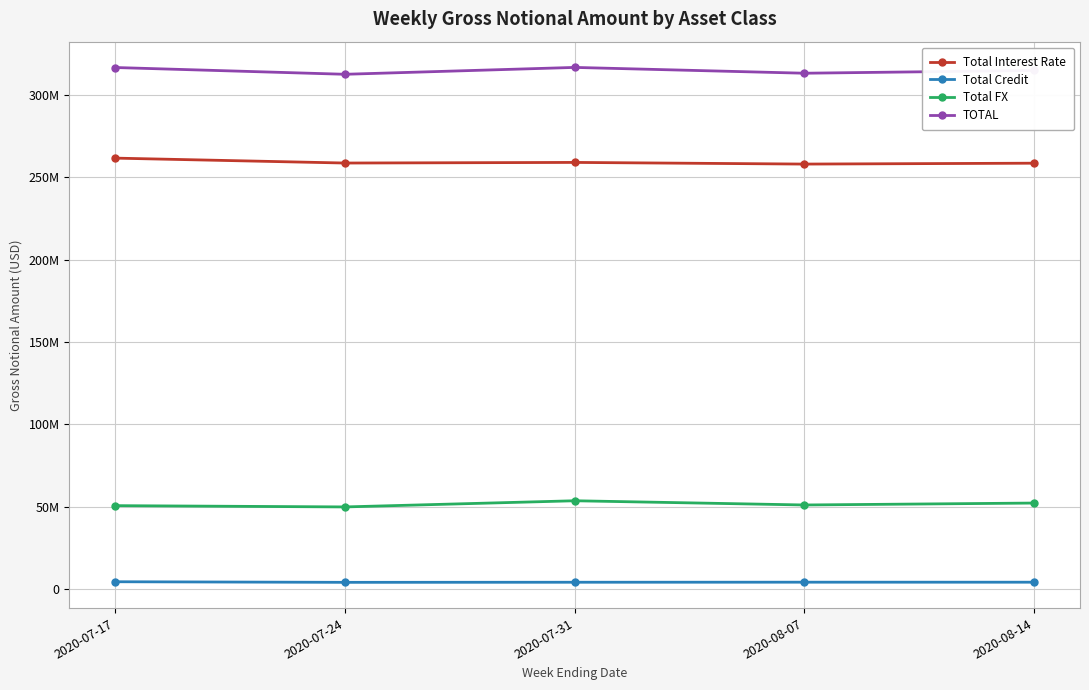

What are all the series names shown in the legend?

Total Interest Rate, Total Credit, Total FX, TOTAL